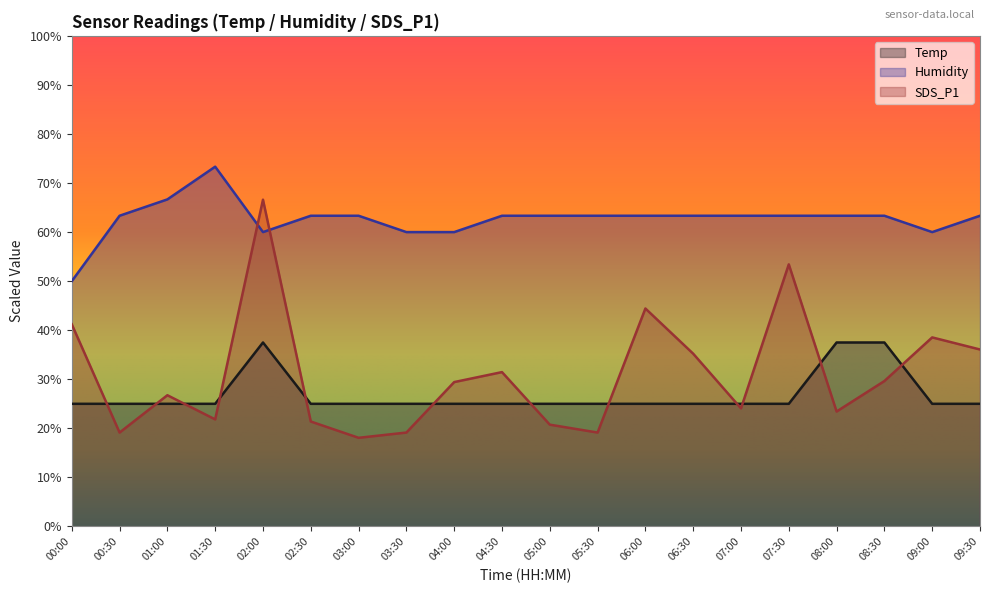

What is the label of the 8th point from the right?

06:00